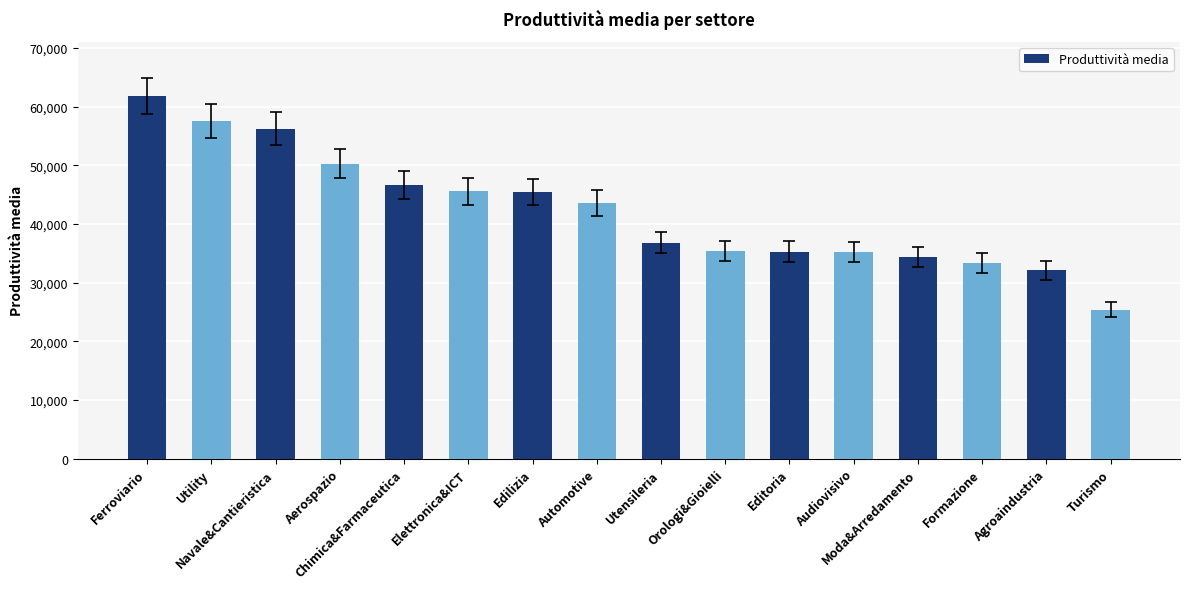

The chart shows a value of 39834.9 at Ferroviario. True or false?

False